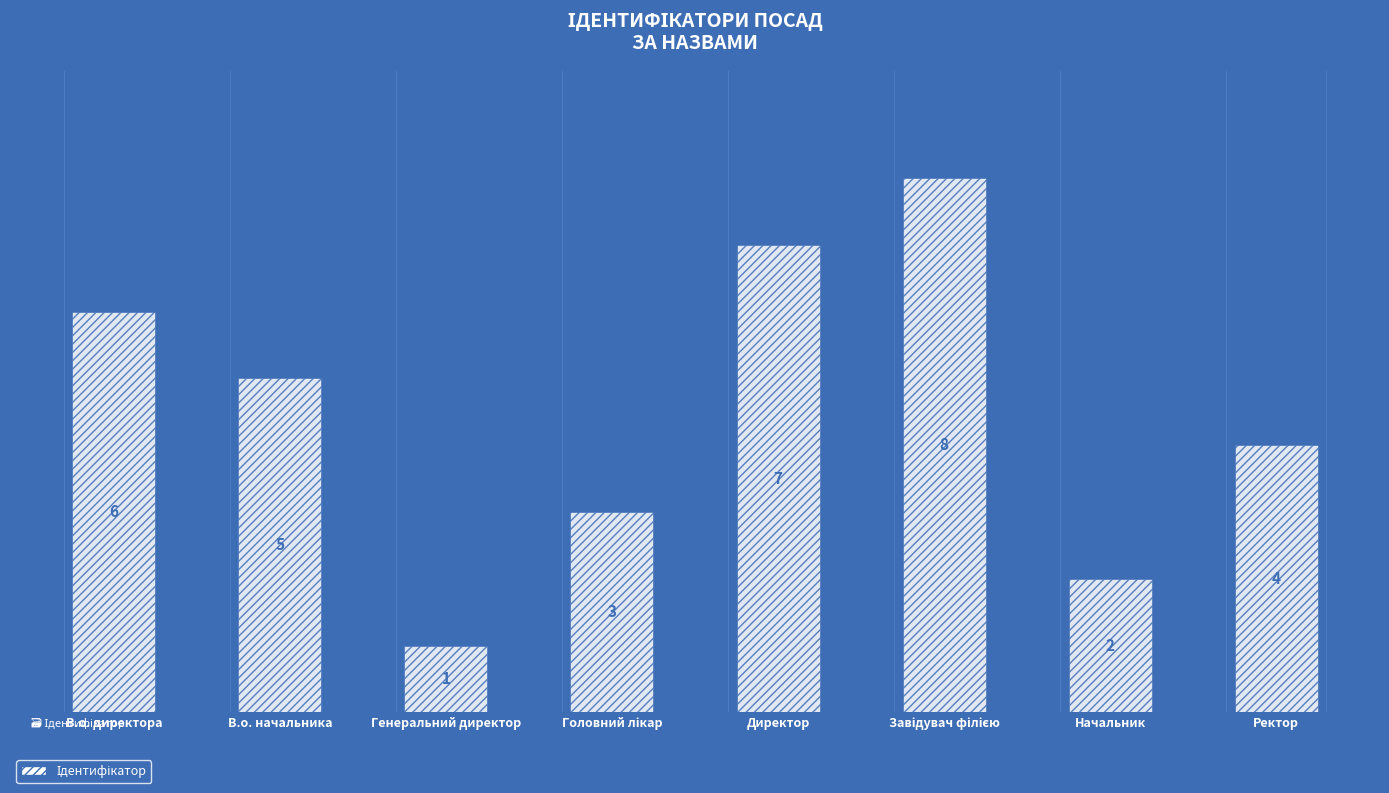

Reading right to left, what are all the values shown in this chart?

4	2	8	7	3	1	5	6